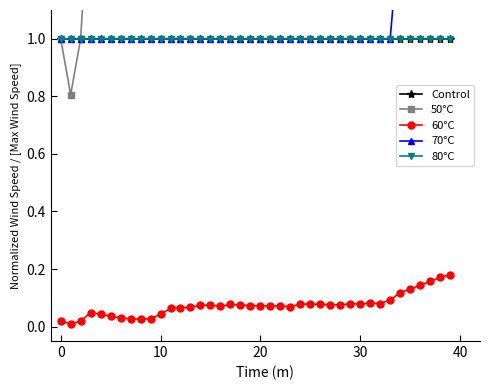

True or false: 50°C and Control cross at least once.

False